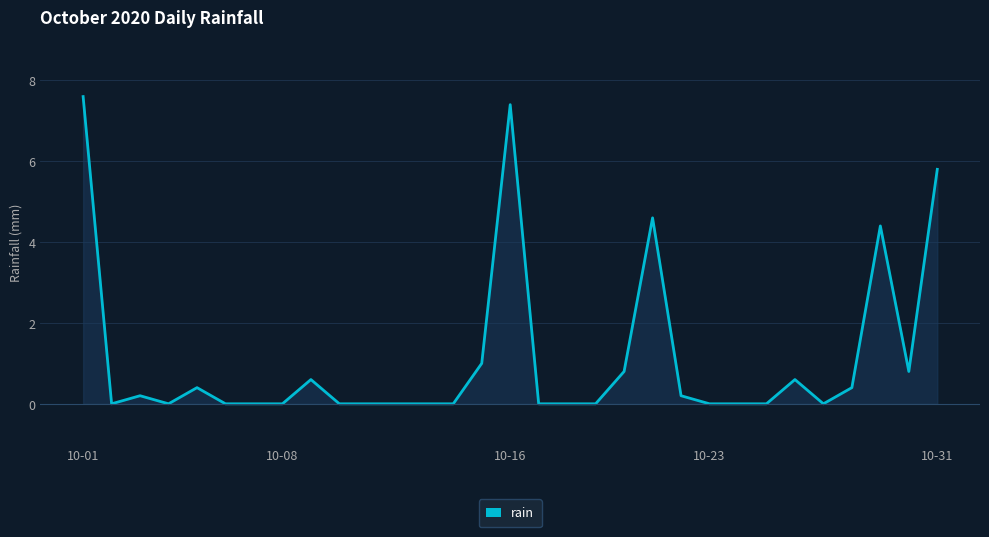

What is the maximum value shown in the chart?

7.6